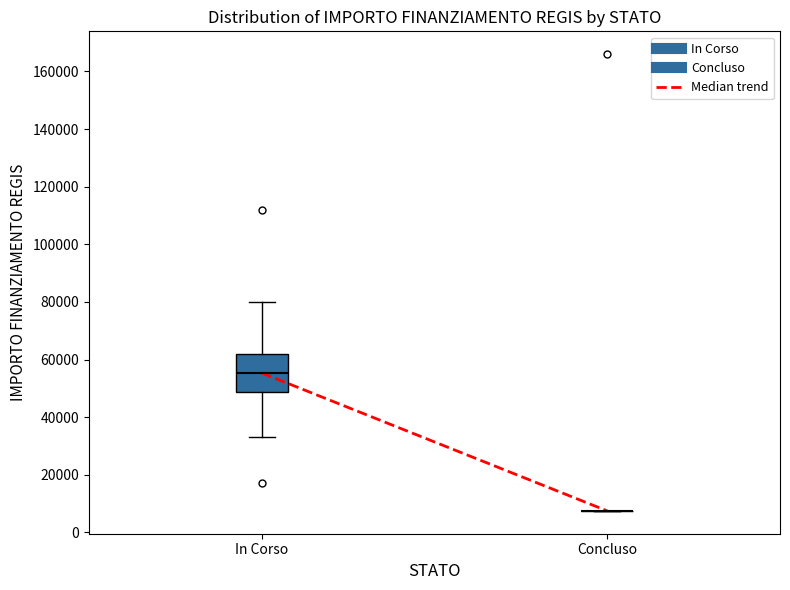

Reading left to right, transcribe this box plot: for each box, give where its median line is, the range the box spans, and where its two whiskers end, as read against the y-axis. The values are not printed on the chart, so give them approximately, as read against the axis.

In Corso: median 56000, box 48000 to 62000, whiskers 32000 to 80000
Concluso: box collapsed to a line at 8000, whiskers 8000 to 8000